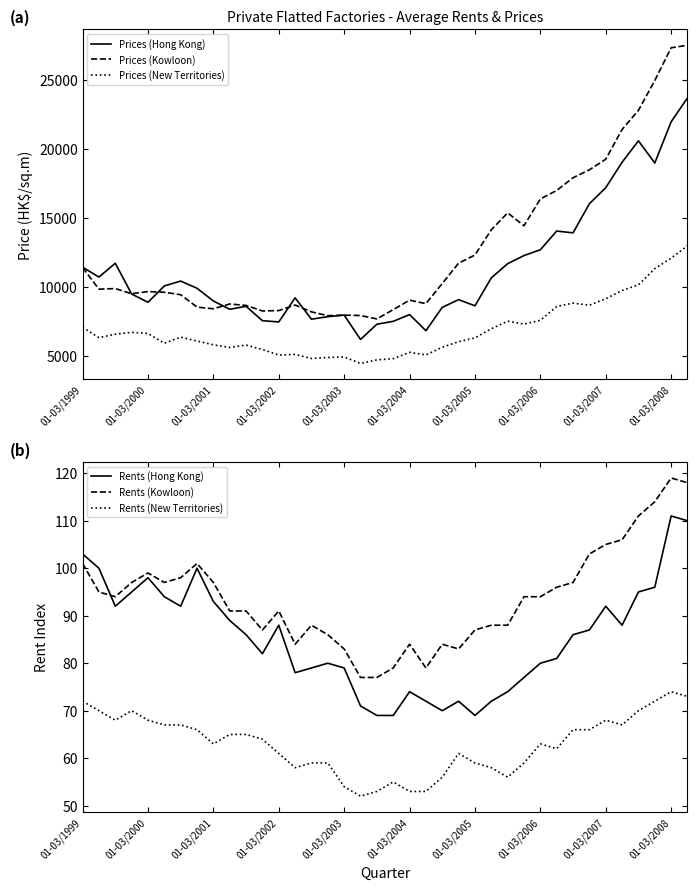

How many values in the Prices (Hong Kong) series are below 9886?

19